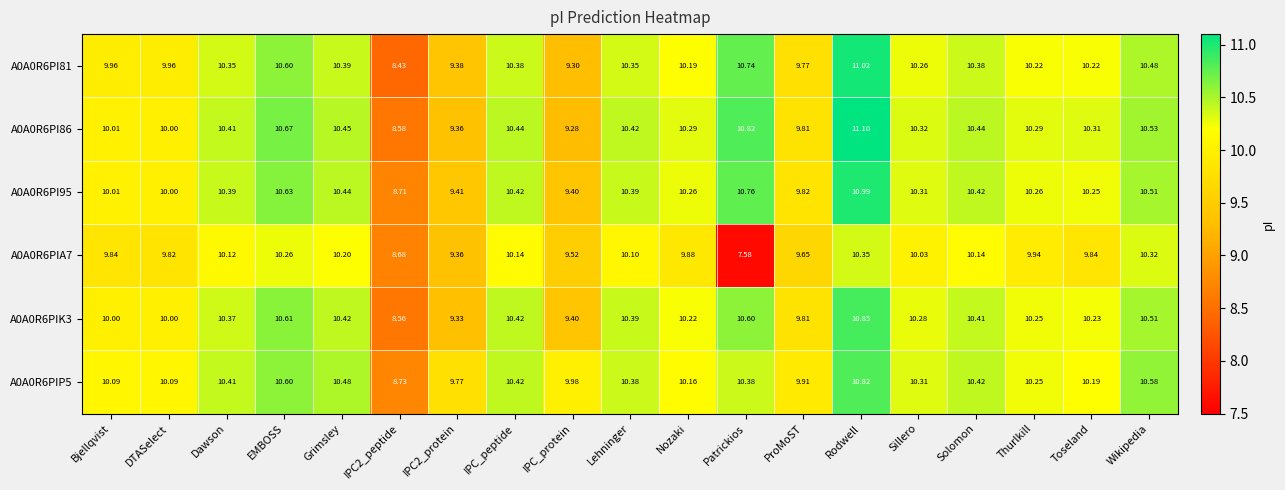

Which label corresponds to the largest value in the chart?

Rodwell